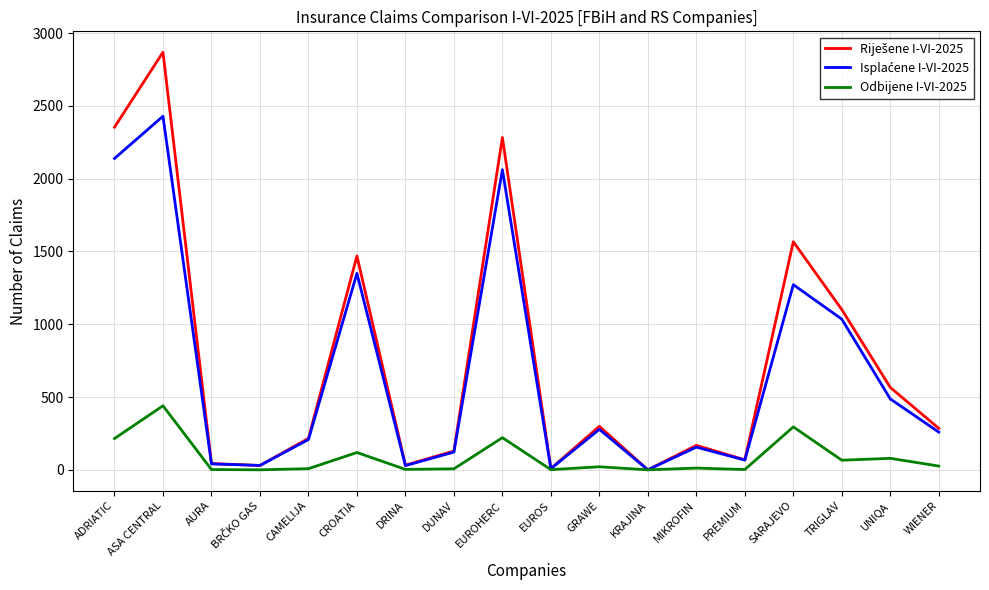

At which label does Odbijene I-VI-2025 reach its peak?

ASA CENTRAL